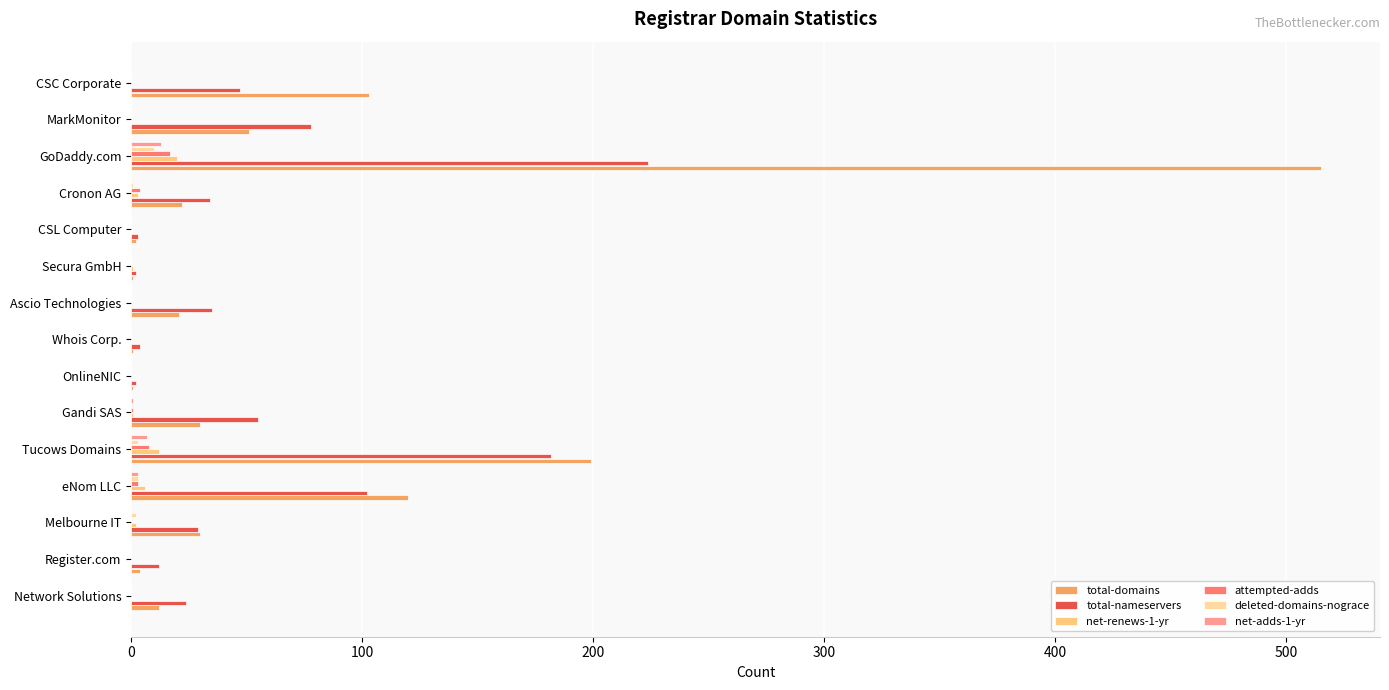

Is the value of total-domains at Whois Corp. greater than the value of total-nameservers at eNom LLC?

No